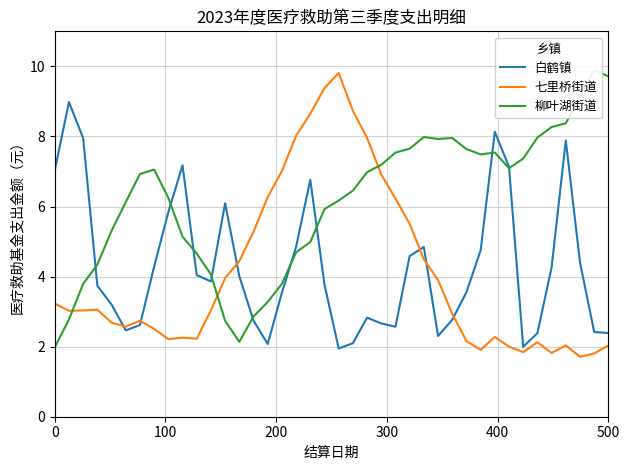

What is the value of the 七里桥街道 point at the 32nd from the left?

2.3